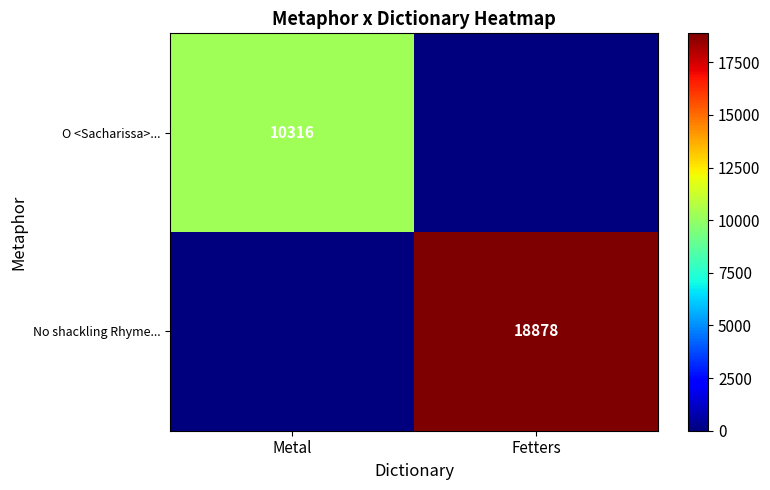

The value of No shackling Rhyme... at Fetters is 18878. True or false?

True